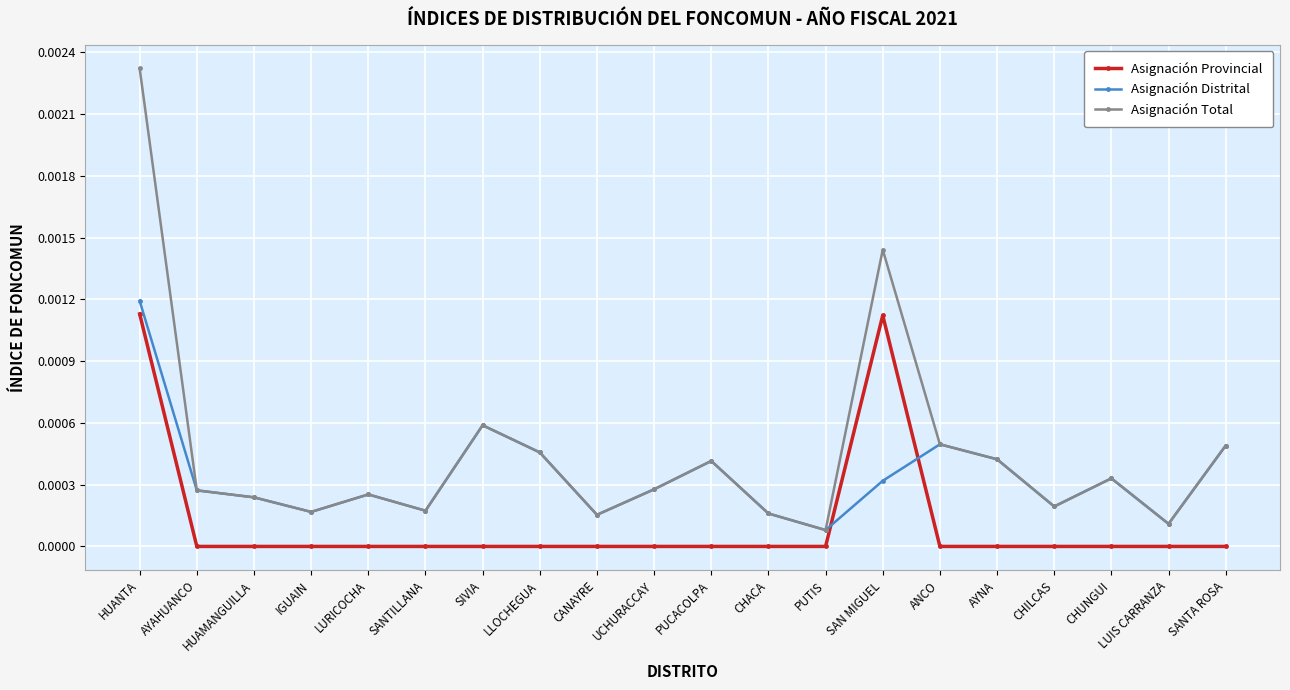

At which category is the sum across all series the highest?

HUANTA